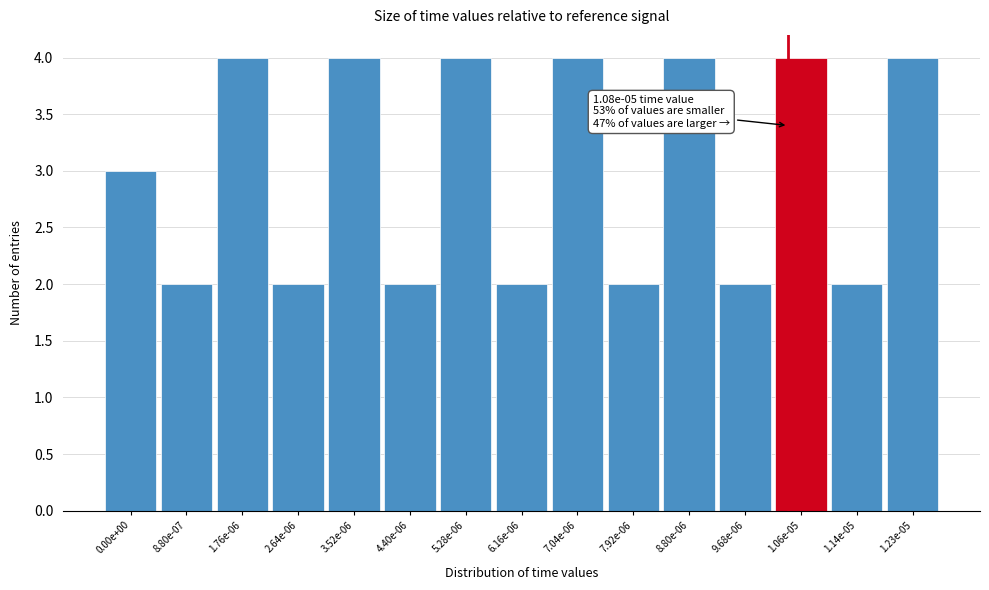

Reading left to right, what are all the values shown in this chart?

3	2	4	2	4	2	4	2	4	2	4	2	4	2	4